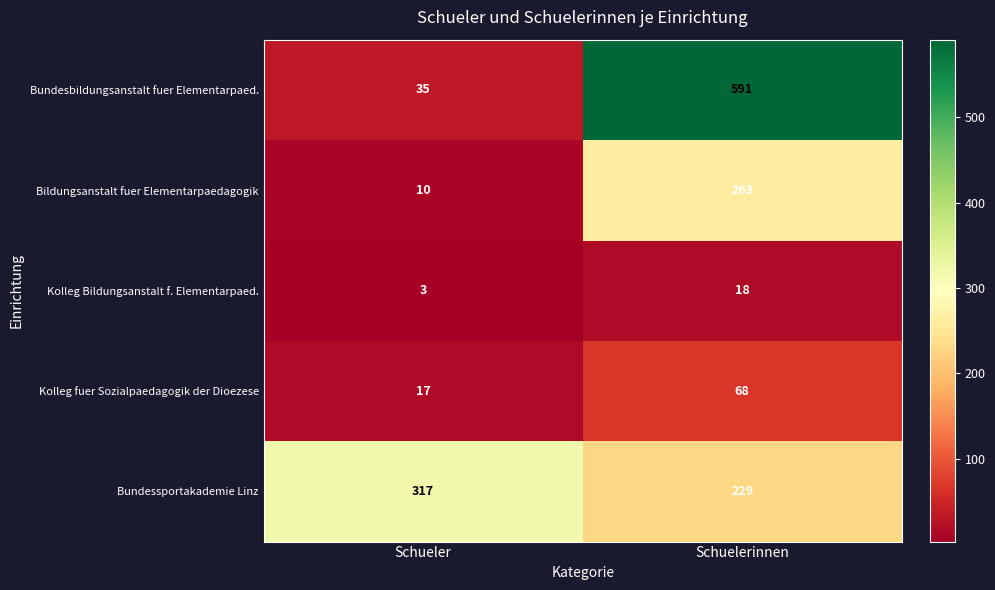

Which series has the largest total across all categories?

Bundesbildungsanstalt fuer Elementarpaed.